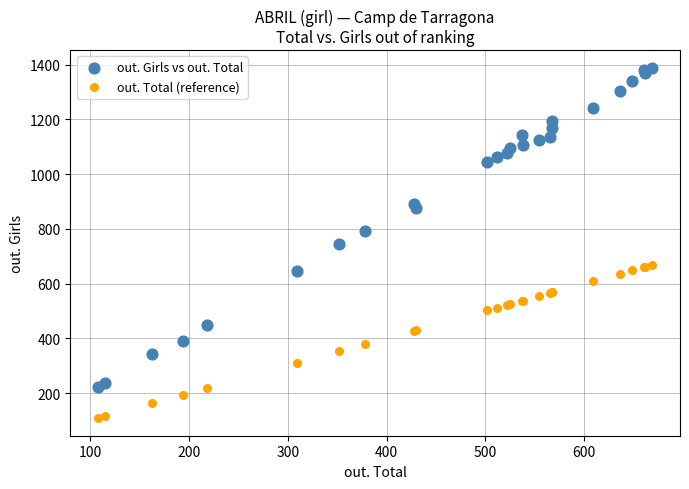

Which series contains the lowest Y value?

out. Total (reference)